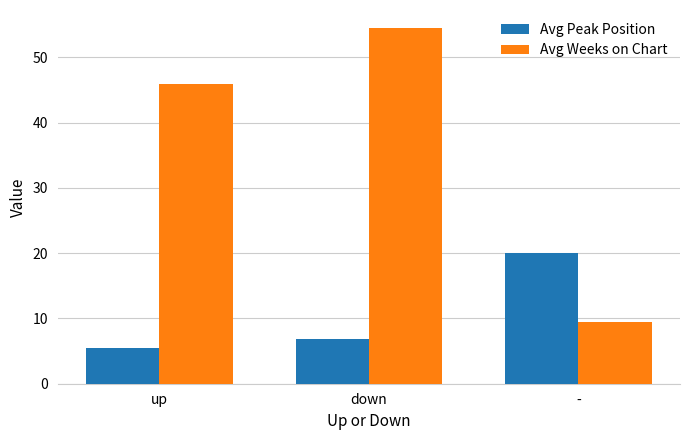

Which category has the lowest value in the Avg Weeks on Chart series?

-